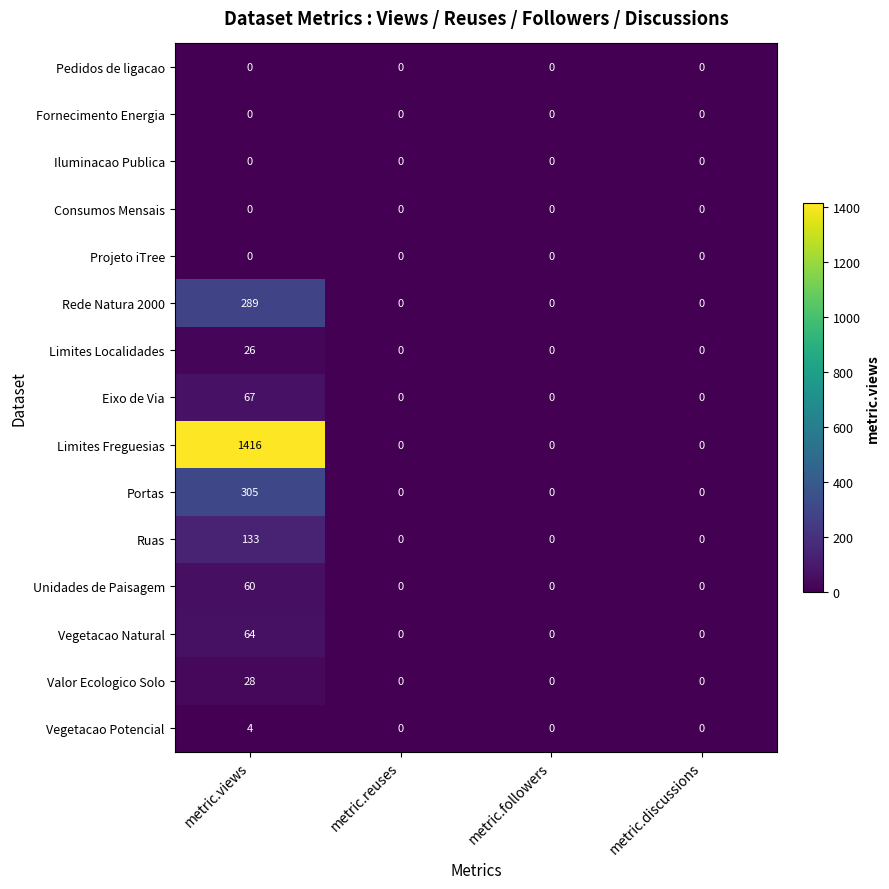

The Eixo de Via series shows -37 at metric.followers. True or false?

False